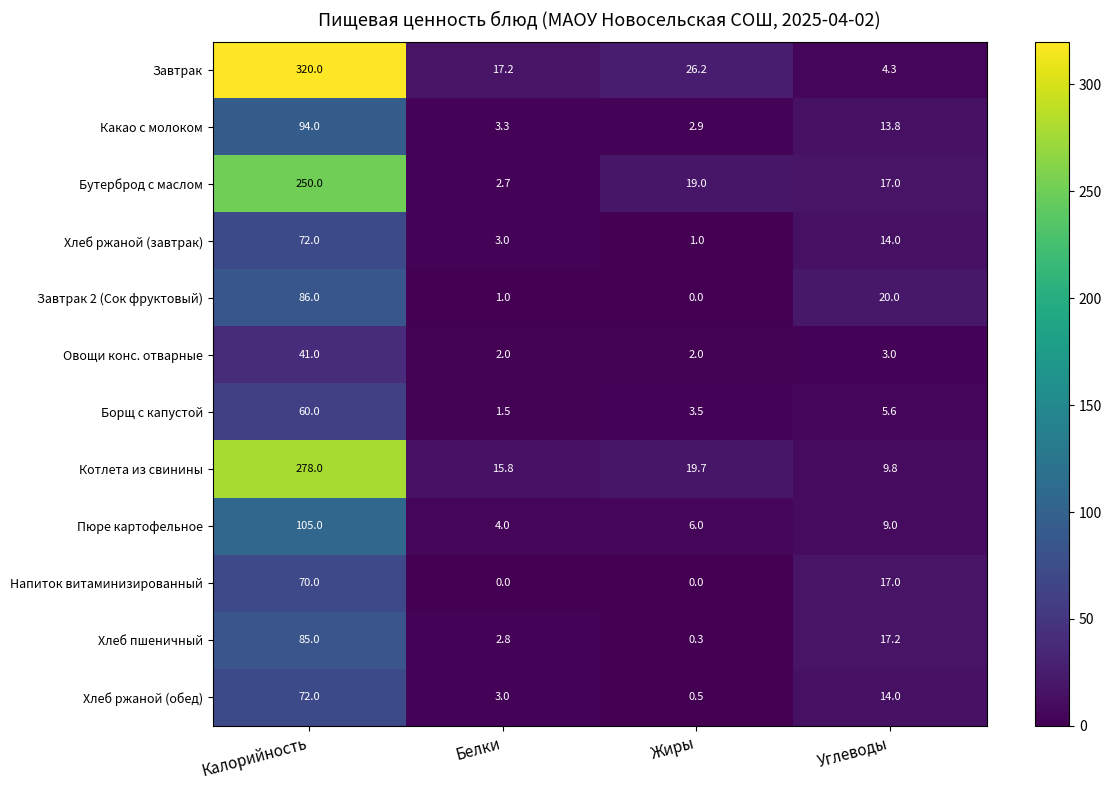

Where does the Завтрак 2 (Сок фруктовый) series first go above 20?

Калорийность